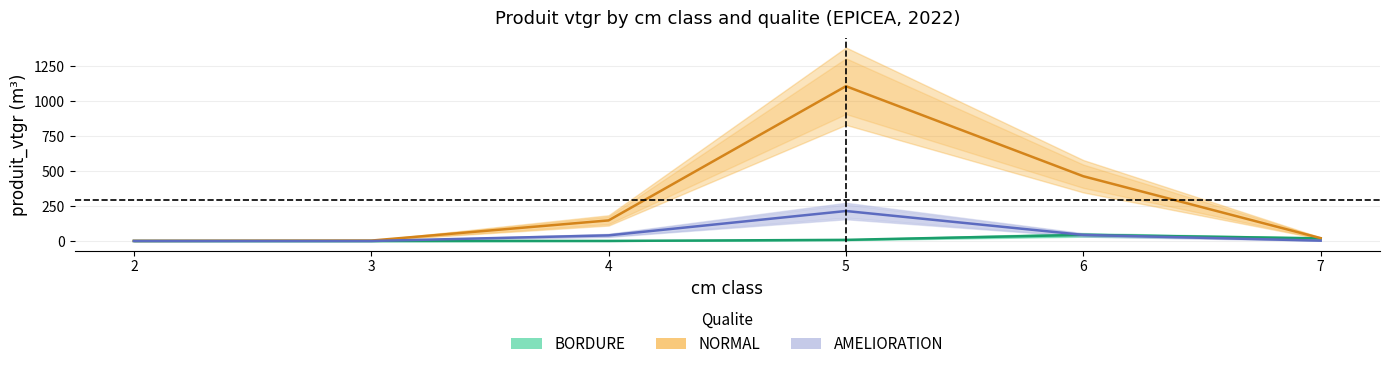

How many values in the AMELIORATION series exceed 40?

3